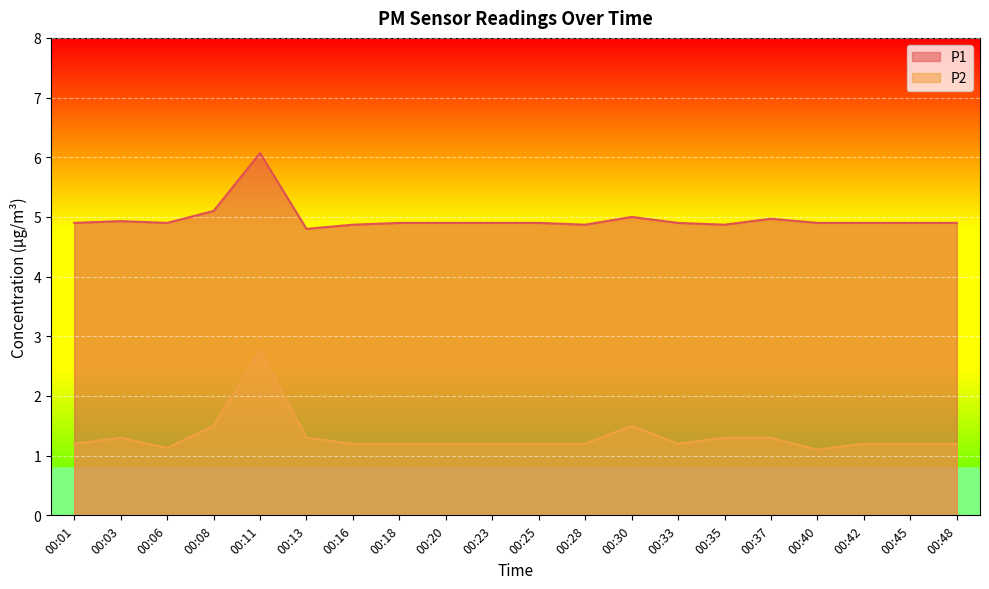

The value of P1 at 00:33 is 2.1. True or false?

False